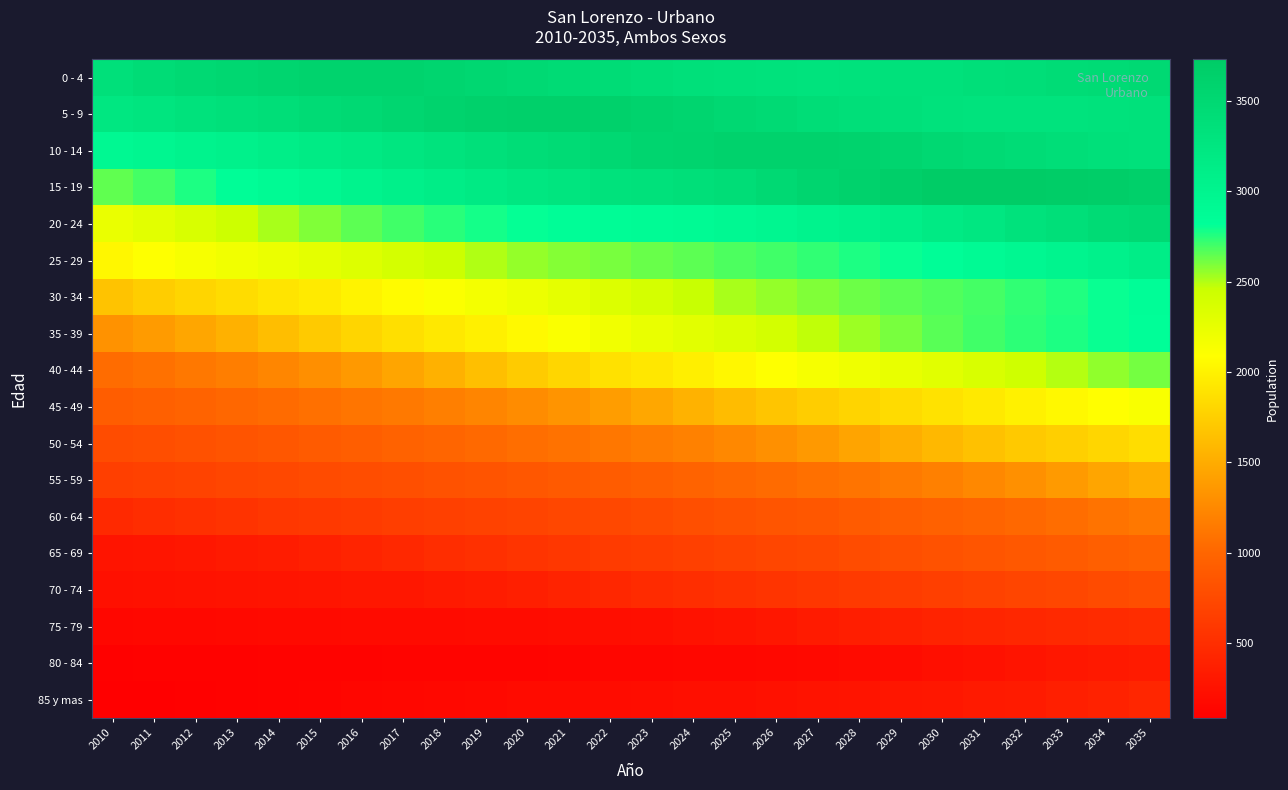

Reading left to right, list all the values displayed in this chart.

0 - 4: 2010=3365	2011=3426	2012=3477	2013=3524	2014=3562	2015=3589	2016=3594	2017=3584	2018=3559	2019=3527	2020=3491	2021=3456	2022=3425	2023=3391	2024=3359	2025=3334	2026=3318	2027=3312	2028=3317	2029=3332	2030=3351	2031=3374	2032=3399	2033=3426	2034=3453	2035=3476
5 - 9: 2010=3234	2011=3278	2012=3318	2013=3358	2014=3398	2015=3446	2016=3494	2017=3544	2018=3590	2019=3629	2020=3647	2021=3647	2022=3628	2023=3591	2024=3545	2025=3503	2026=3460	2027=3422	2028=3386	2029=3355	2030=3327	2031=3313	2032=3305	2033=3310	2034=3323	2035=3341
10 - 14: 2010=2935	2011=2971	2012=3014	2013=3058	2014=3107	2015=3157	2016=3206	2017=3255	2018=3305	2019=3354	2020=3405	2021=3455	2022=3508	2023=3545	2024=3580	2025=3603	2026=3615	2027=3605	2028=3582	2029=3546	2030=3507	2031=3468	2032=3430	2033=3397	2034=3364	2035=3338
15 - 19: 2010=2644	2011=2694	2012=2764	2013=2833	2014=2896	2015=2956	2016=3019	2017=3074	2018=3129	2019=3179	2020=3227	2021=3273	2022=3319	2023=3343	2024=3374	2025=3423	2026=3481	2027=3546	2028=3609	2029=3668	2030=3710	2031=3730	2032=3727	2033=3707	2034=3674	2035=3640
20 - 24: 2010=2238	2011=2298	2012=2369	2013=2444	2014=2518	2015=2588	2016=2650	2017=2702	2018=2746	2019=2782	2020=2810	2021=2833	2022=2856	2023=2871	2024=2892	2025=2926	2026=2968	2027=3011	2028=3060	2029=3116	2030=3178	2031=3245	2032=3317	2033=3388	2034=3446	2035=3494
25 - 29: 2010=2036	2011=2095	2012=2143	2013=2190	2014=2233	2015=2279	2016=2331	2017=2392	2018=2448	2019=2503	2020=2548	2021=2582	2022=2603	2023=2630	2024=2654	2025=2676	2026=2700	2027=2730	2028=2763	2029=2800	2030=2845	2031=2894	2032=2950	2033=3004	2034=3064	2035=3129
30 - 34: 2010=1662	2011=1729	2012=1786	2013=1839	2014=1893	2015=1949	2016=2008	2017=2065	2018=2118	2019=2167	2020=2217	2021=2273	2022=2336	2023=2396	2024=2456	2025=2512	2026=2554	2027=2590	2028=2622	2029=2649	2030=2674	2031=2697	2032=2727	2033=2761	2034=2799	2035=2841
35 - 39: 2010=1313	2011=1376	2012=1452	2013=1535	2014=1626	2015=1713	2016=1789	2017=1861	2018=1928	2019=1989	2020=2055	2021=2123	2022=2189	2023=2243	2024=2293	2025=2343	2026=2404	2027=2470	2028=2538	2029=2602	2030=2659	2031=2703	2032=2739	2033=2767	2034=2798	2035=2822
40 - 44: 2010=1038	2011=1077	2012=1123	2013=1172	2014=1229	2015=1291	2016=1364	2017=1447	2018=1534	2019=1629	2020=1718	2021=1799	2022=1873	2023=1927	2024=1978	2025=2035	2026=2094	2027=2152	2028=2204	2029=2254	2030=2304	2031=2363	2032=2429	2033=2494	2034=2557	2035=2607
45 - 49: 2010=918	2011=946	2012=973	2013=1005	2014=1036	2015=1066	2016=1102	2017=1135	2018=1175	2019=1220	2020=1266	2021=1323	2022=1389	2023=1463	2024=1541	2025=1612	2026=1675	2027=1732	2028=1783	2029=1833	2030=1884	2031=1940	2032=1993	2033=2042	2034=2085	2035=2132
50 - 54: 2010=767	2011=788	2012=816	2013=843	2014=871	2015=903	2016=929	2017=960	2018=990	2019=1020	2020=1052	2021=1081	2022=1116	2023=1153	2024=1193	2025=1242	2026=1299	2027=1363	2028=1437	2029=1513	2030=1585	2031=1647	2032=1700	2033=1747	2034=1796	2035=1846
55 - 59: 2010=649	2011=673	2012=693	2013=715	2014=736	2015=754	2016=777	2017=800	2018=822	2019=845	2020=870	2021=890	2022=914	2023=943	2024=973	2025=1002	2026=1032	2027=1066	2028=1099	2029=1139	2030=1187	2031=1240	2032=1300	2033=1370	2034=1444	2035=1511
60 - 64: 2010=458	2011=493	2012=524	2013=553	2014=578	2015=601	2016=623	2017=641	2018=661	2019=678	2020=698	2021=717	2022=734	2023=762	2024=791	2025=818	2026=846	2027=873	2028=901	2029=927	2030=957	2031=985	2032=1016	2033=1049	2034=1088	2035=1130
65 - 69: 2010=270	2011=282	2012=298	2013=320	2014=346	2015=377	2016=414	2017=453	2018=491	2019=522	2020=554	2021=583	2022=613	2023=636	2024=663	2025=687	2026=713	2027=738	2028=767	2029=794	2030=822	2031=851	2032=877	2033=905	2034=932	2035=960
70 - 74: 2010=233	2011=241	2012=250	2013=260	2014=270	2015=279	2016=290	2017=303	2018=320	2019=345	2020=375	2021=406	2022=440	2023=473	2024=503	2025=530	2026=555	2027=581	2028=605	2029=628	2030=652	2031=678	2032=703	2033=730	2034=755	2035=784
75 - 79: 2010=157	2011=164	2012=167	2013=171	2014=176	2015=182	2016=187	2017=190	2018=195	2019=199	2020=204	2021=209	2022=217	2023=230	2024=250	2025=273	2026=300	2027=328	2028=354	2029=379	2030=399	2031=420	2032=438	2033=456	2034=474	2035=493
80 - 84: 2010=103	2011=108	2012=110	2013=111	2014=115	2015=118	2016=121	2017=126	2018=129	2019=132	2020=132	2021=136	2022=140	2023=144	2024=151	2025=159	2026=167	2027=174	2028=186	2029=201	2030=221	2031=244	2032=272	2033=296	2034=318	2035=339
85 y mas: 2010=83	2011=91	2012=101	2013=110	2014=121	2015=131	2016=142	2017=153	2018=164	2019=174	2020=185	2021=192	2022=199	2023=208	2024=219	2025=230	2026=242	2027=255	2028=269	2029=285	2030=303	2031=320	2032=339	2033=363	2034=393	2035=430